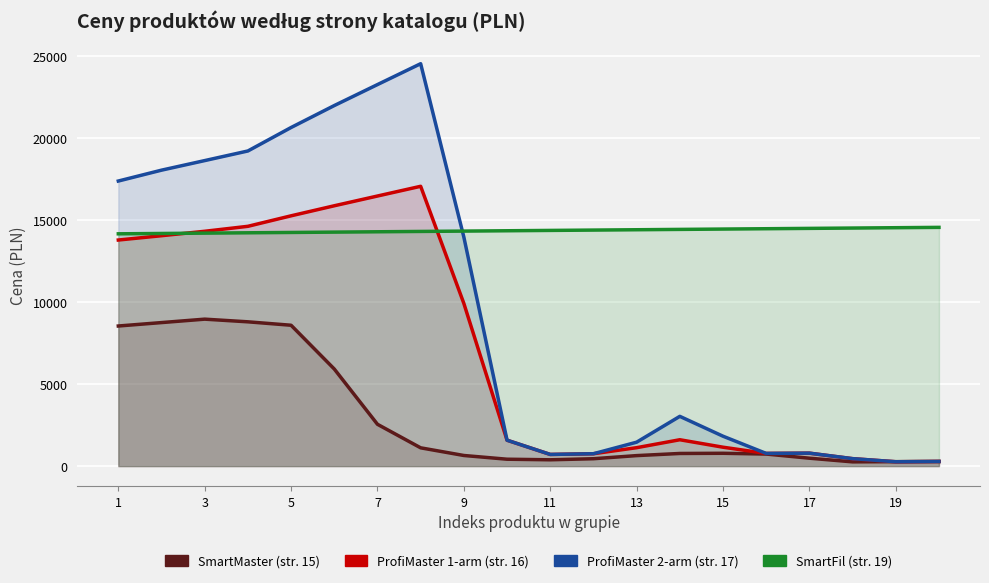

Which series has the largest range (max minus min)?

ProfiMaster 2-arm (str. 17)